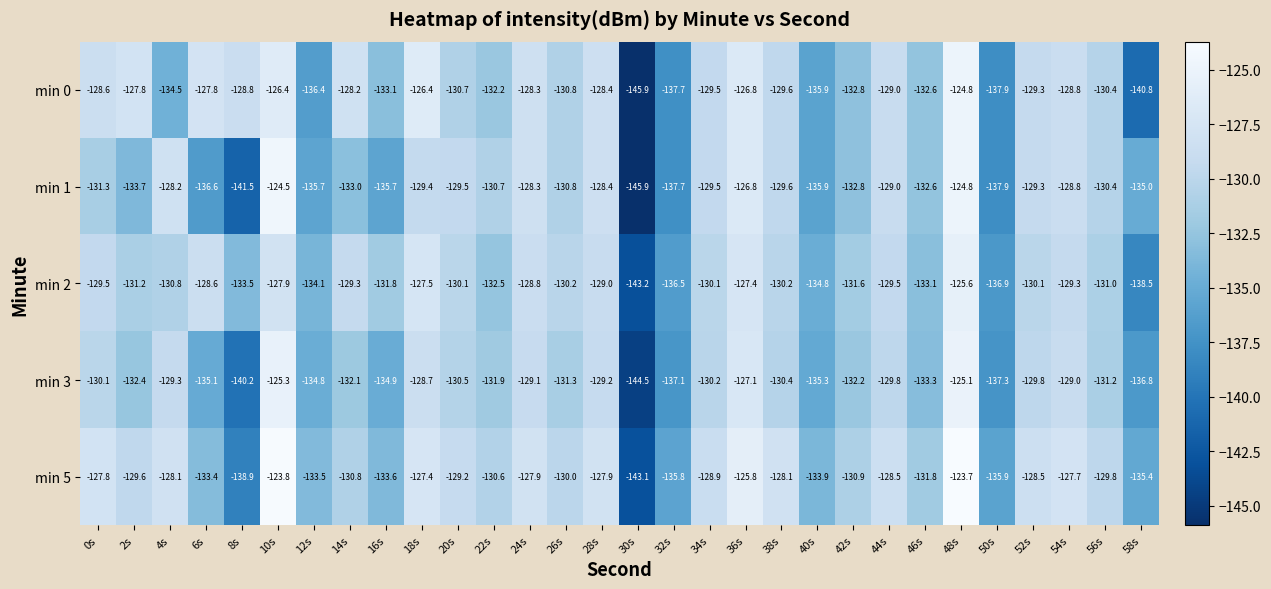

At which label is min 3 closest to -134?

46s